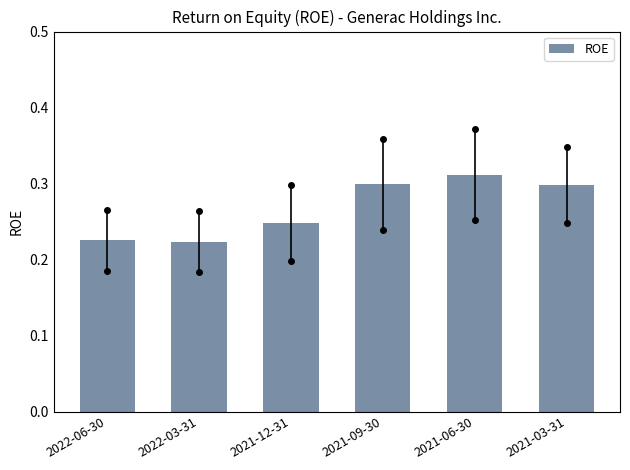

How many values are between 0 and 1?

6